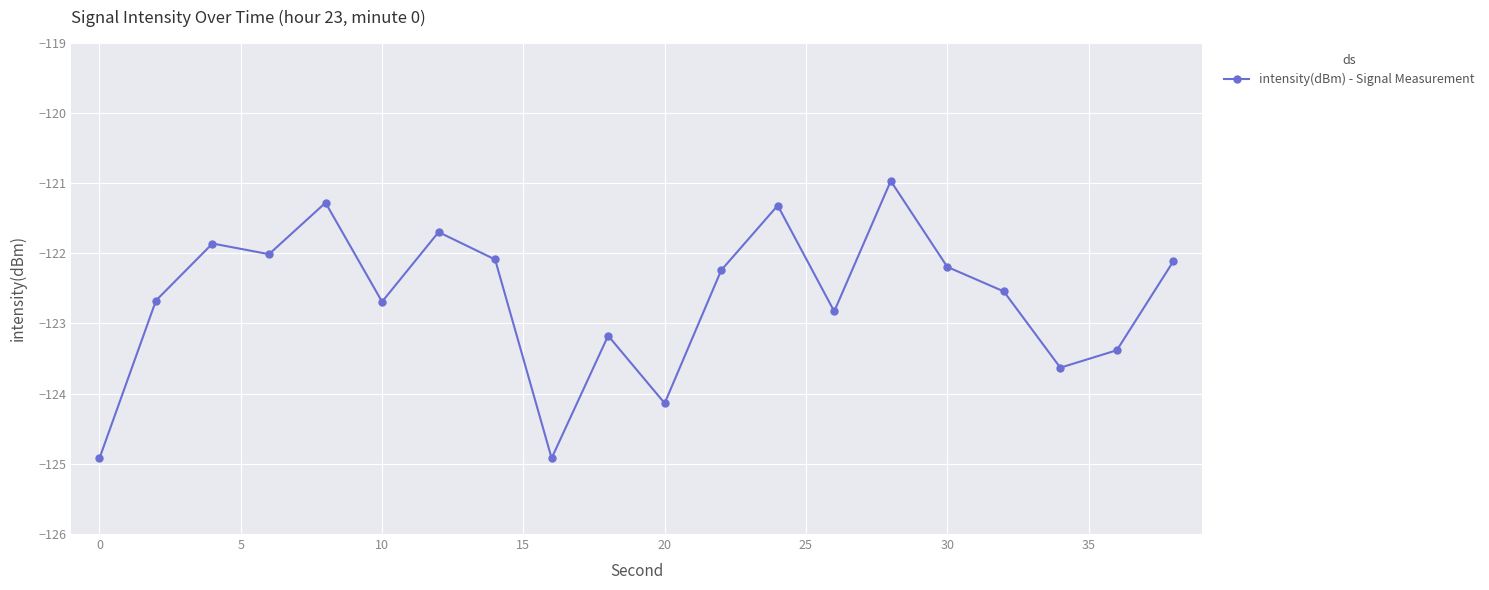

What is the value of the 9th point from the left?

-124.9